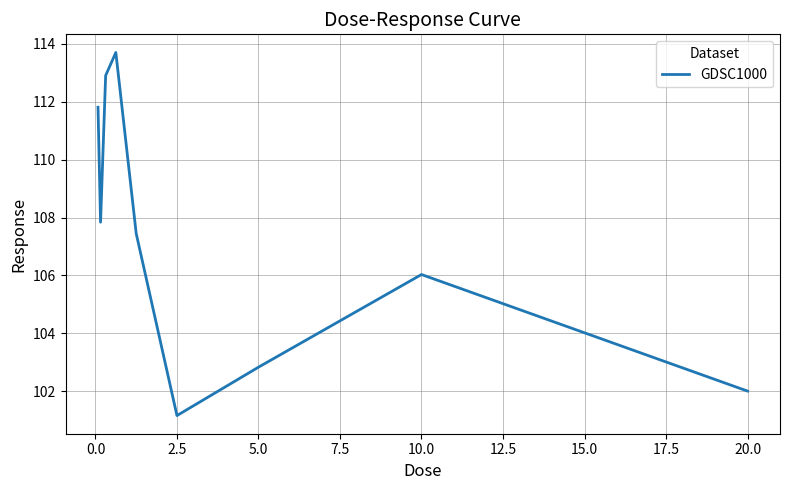

What is the difference between the maximum and minimum values?

12.5